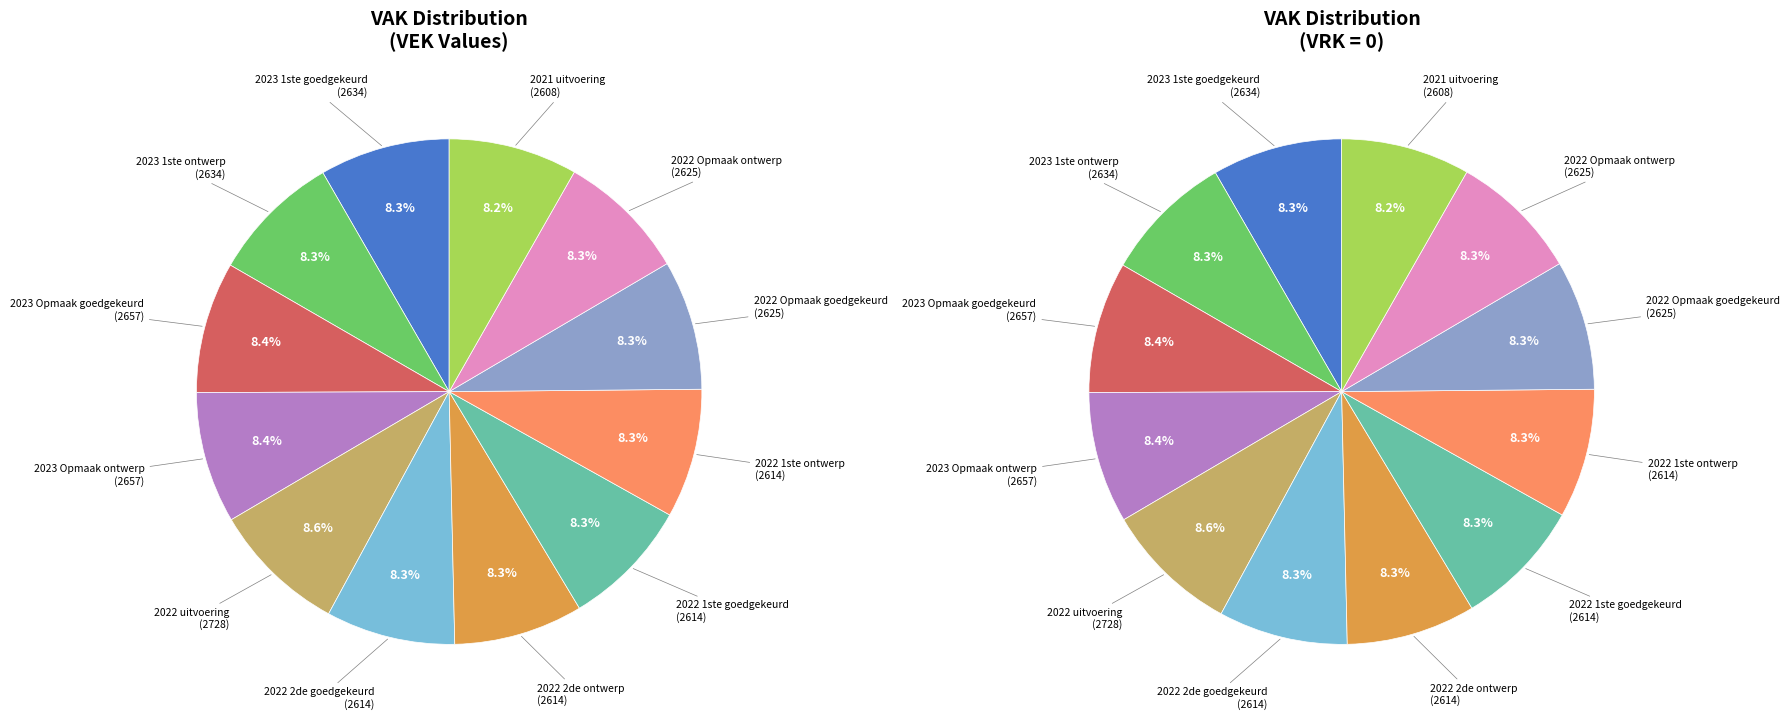

Combined, do 2022 2de aanpassing - goedgekeurd and 2022 1ste aanpassing - ontwerp account for over 50%?

No